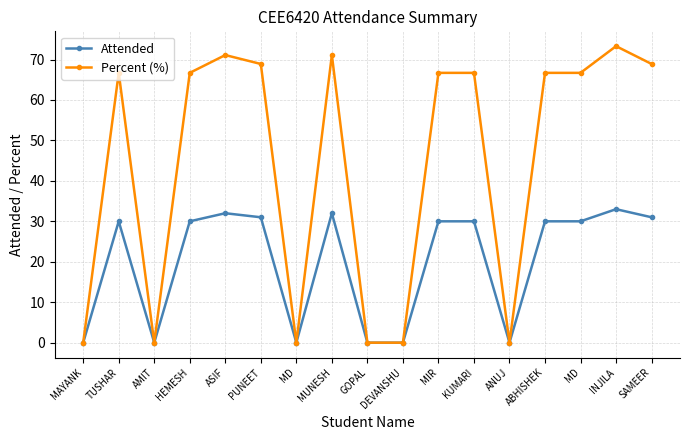

Does the chart have visible grid lines?

Yes